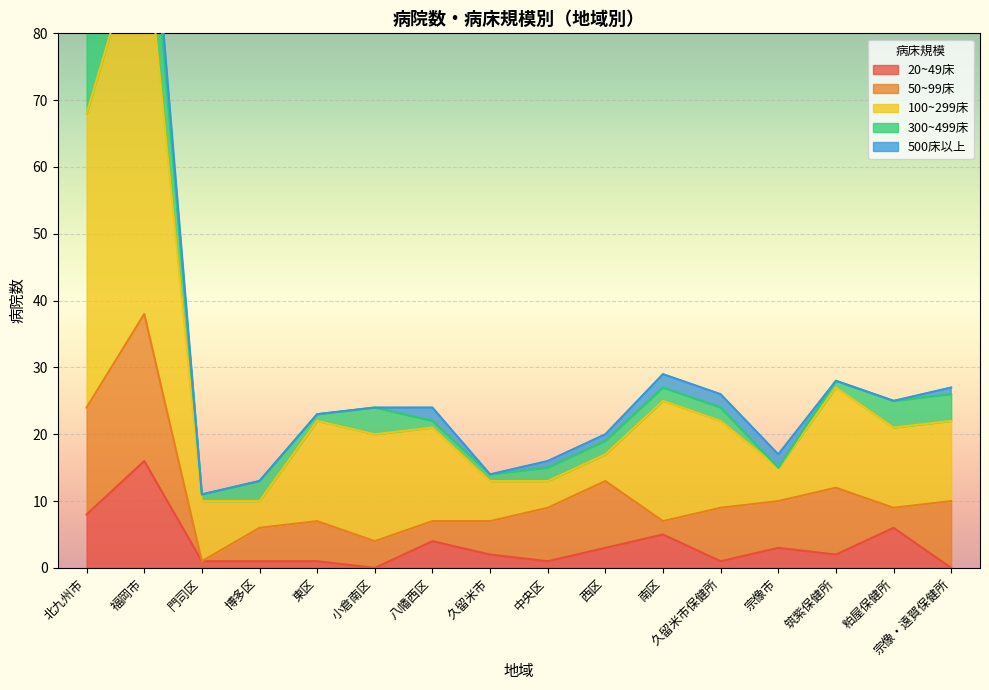

The value of 100~299床 at 中央区 is 4. True or false?

True